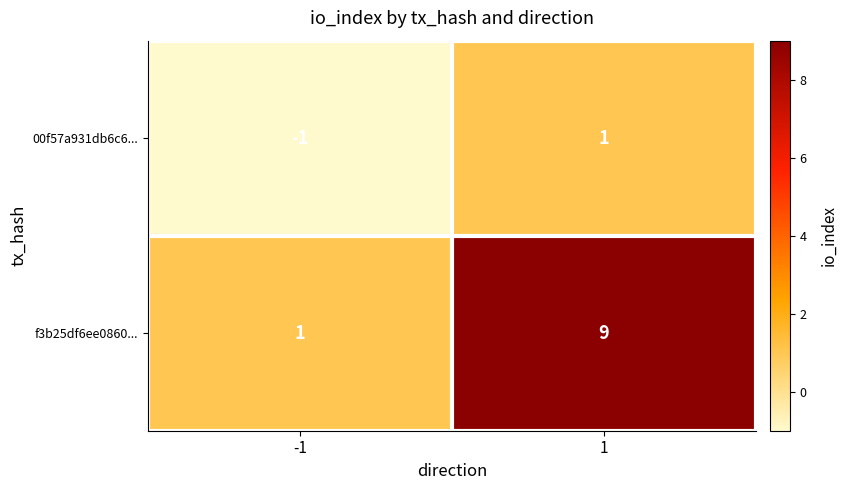

True or false: 00f57a931db6c6... has a value of -2 at -1.

False